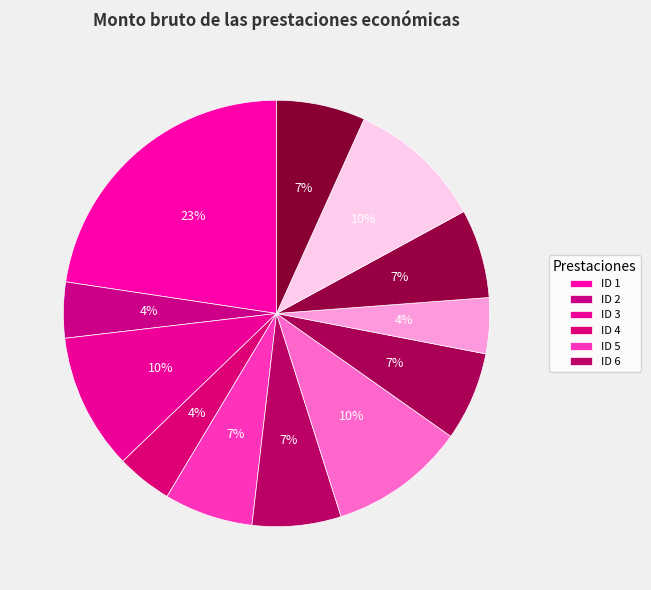

Which category has the biggest portion of the pie?

ID 1